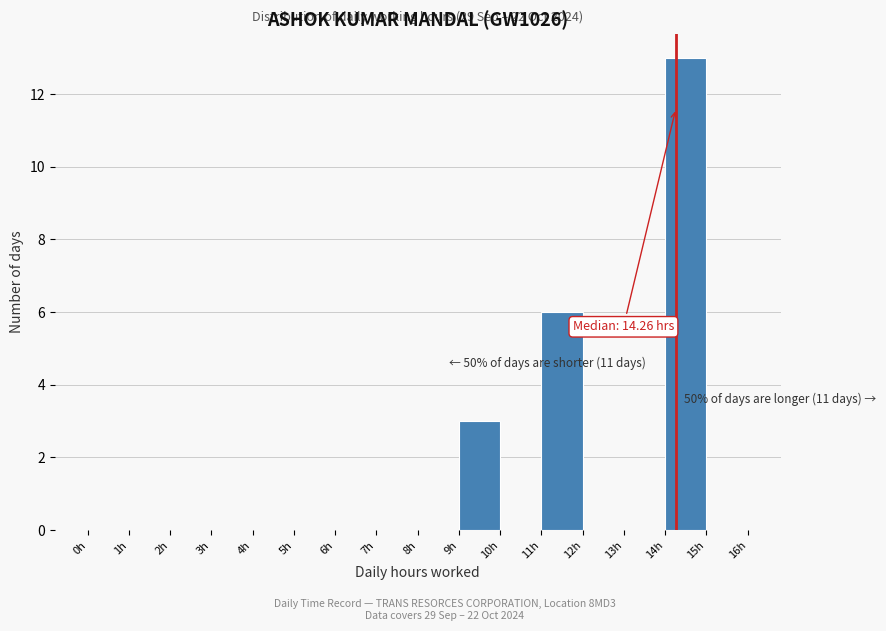

Which range on the x-axis has the tallest bar?

14 to 15